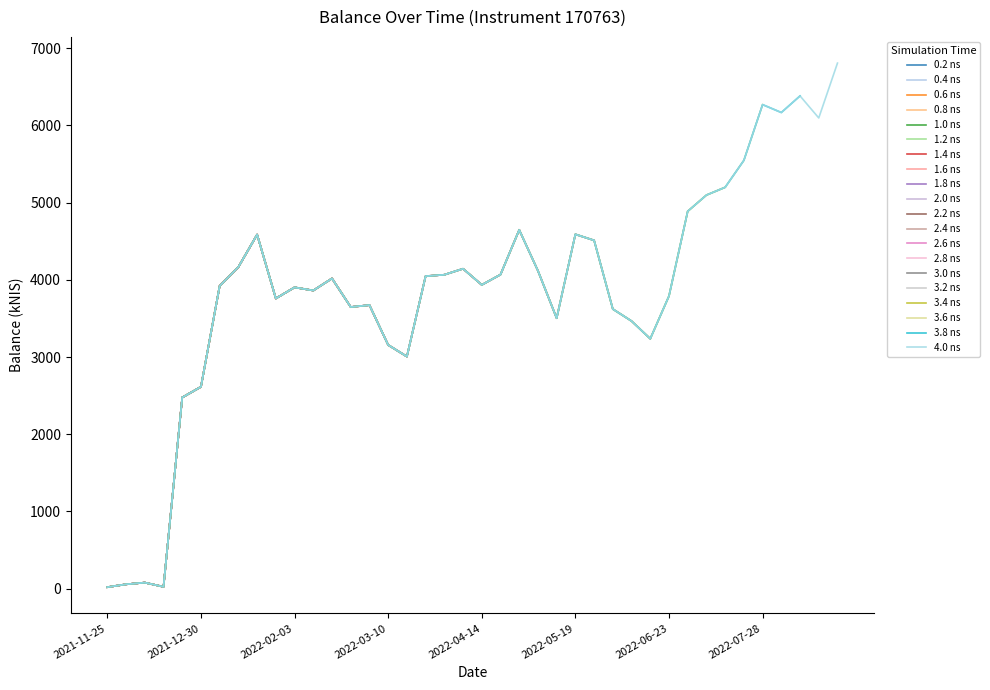

What value does the data have at 2022-08-04?

6166.5